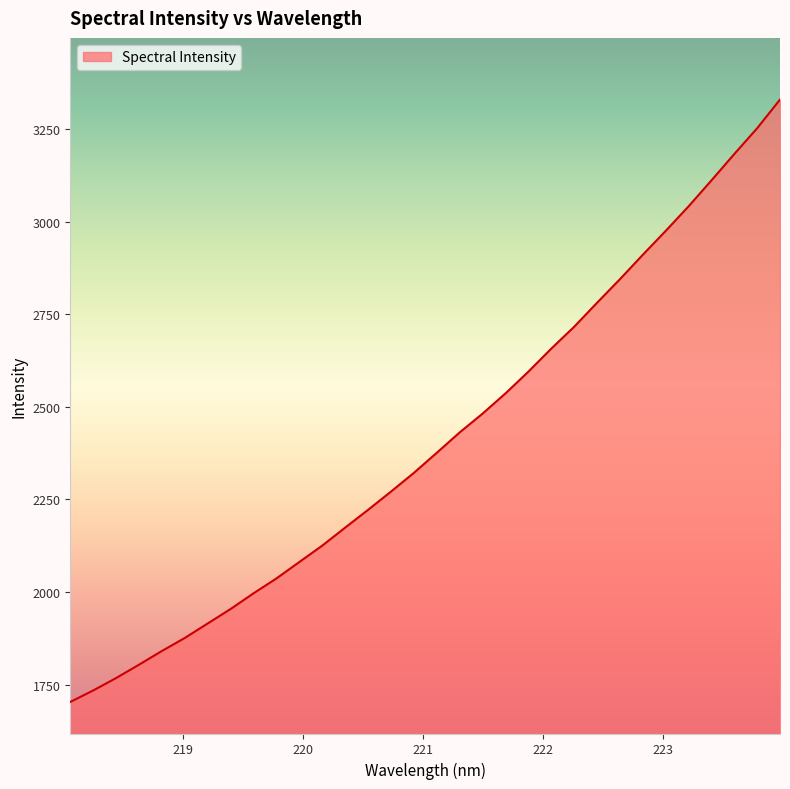

What is the minimum value shown in the chart?

1703.5